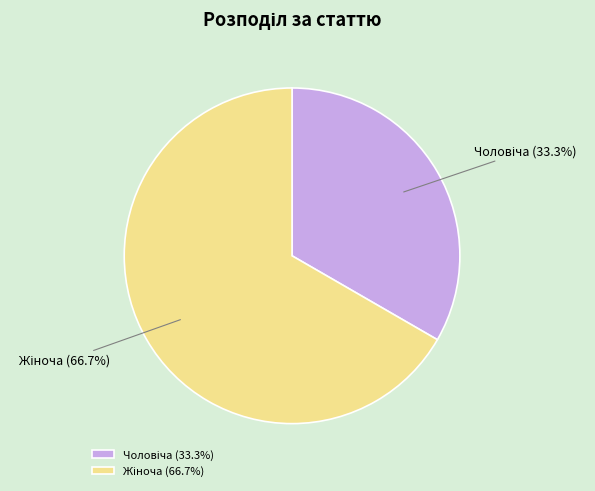

Is there a majority slice in this chart?

Yes